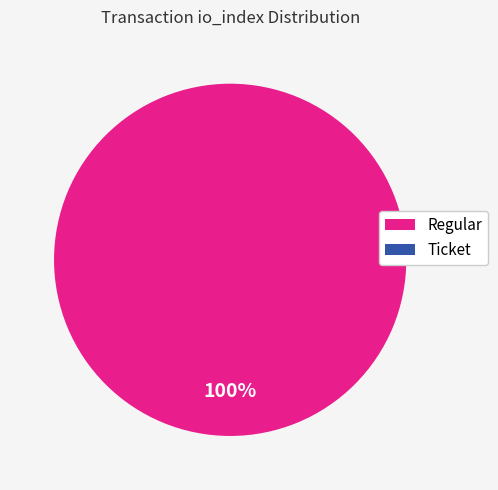

Is the sum of Ticket (io_index=0) and Regular (io_index=34) greater than half?

Yes